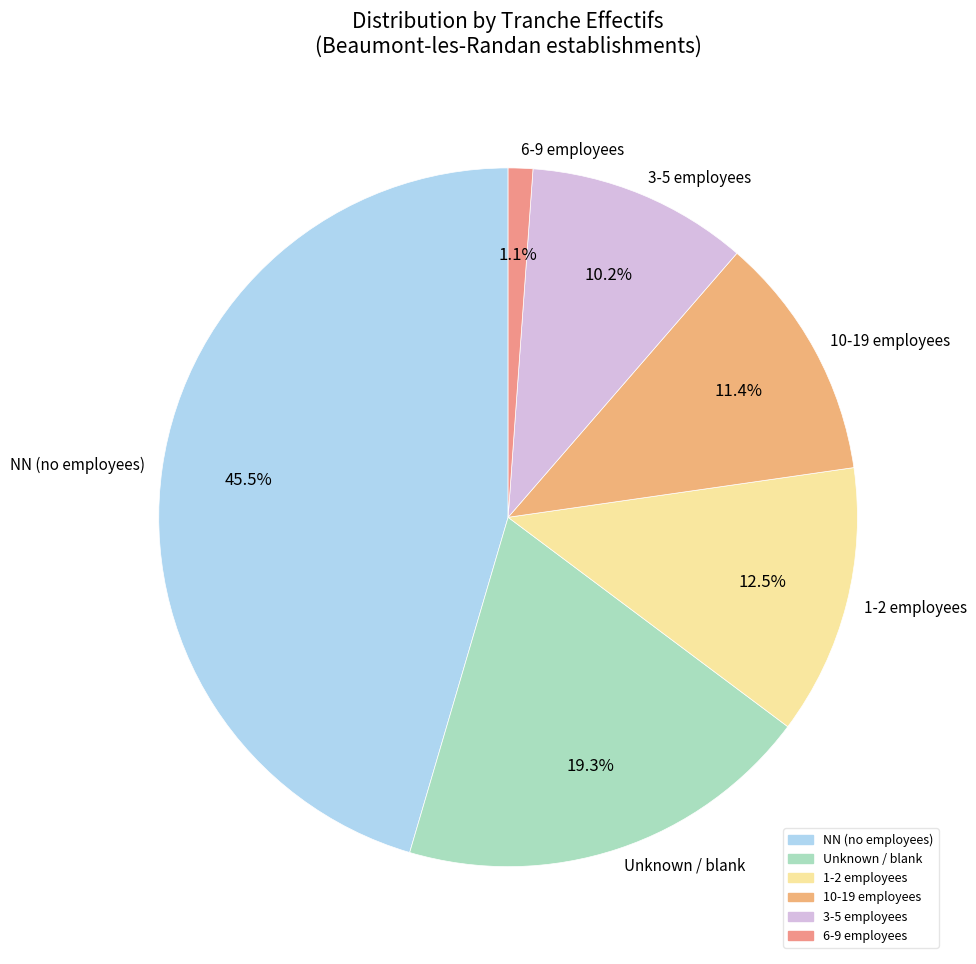

Is the sum of 10-19 employees and NN (no employees) greater than half?

Yes